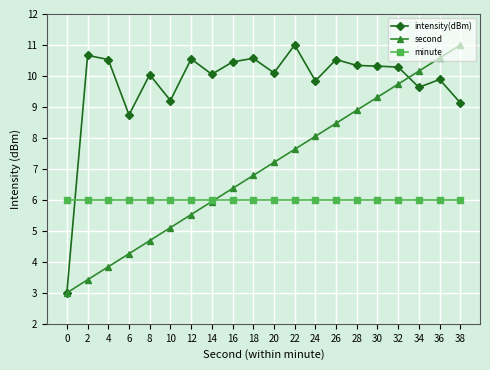

The intensity(dBm) series shows 2.3 at 6. True or false?

False